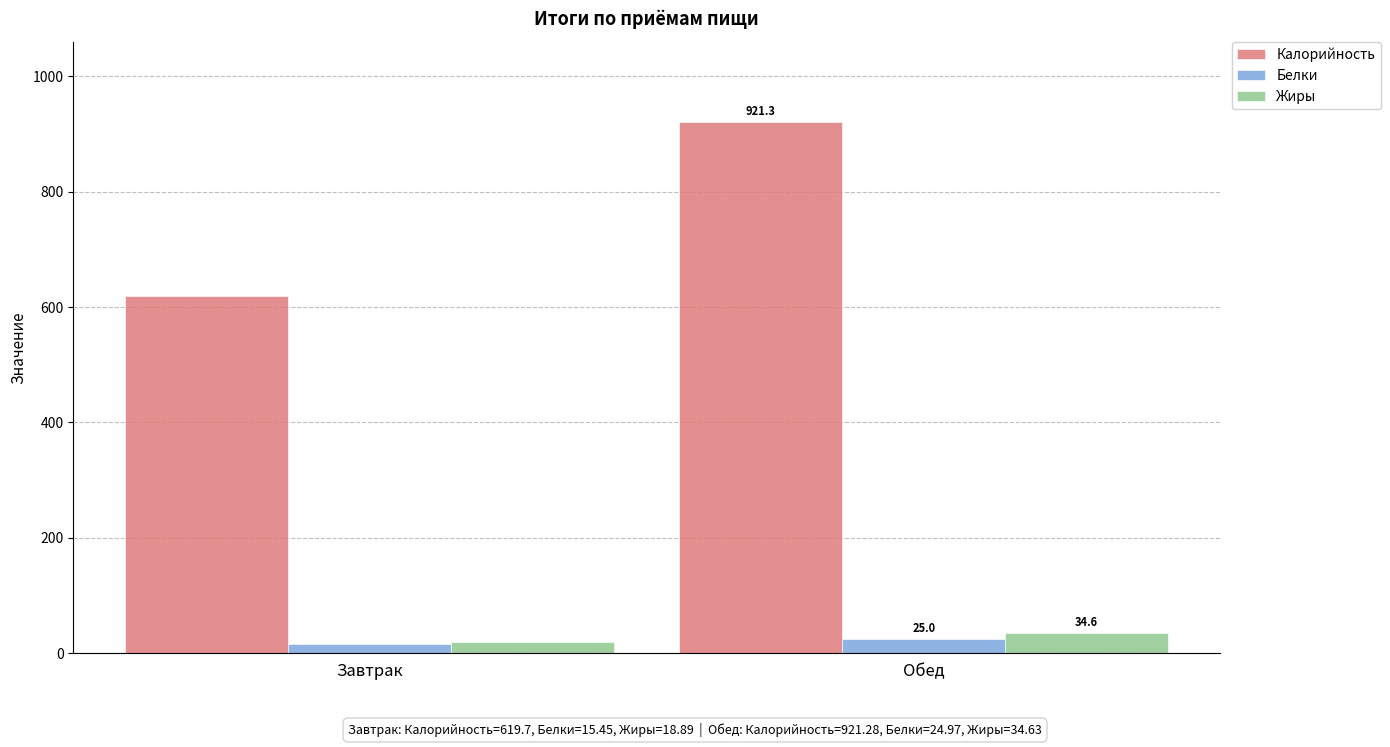

What is the lowest value of the Калорийность series?

619.7